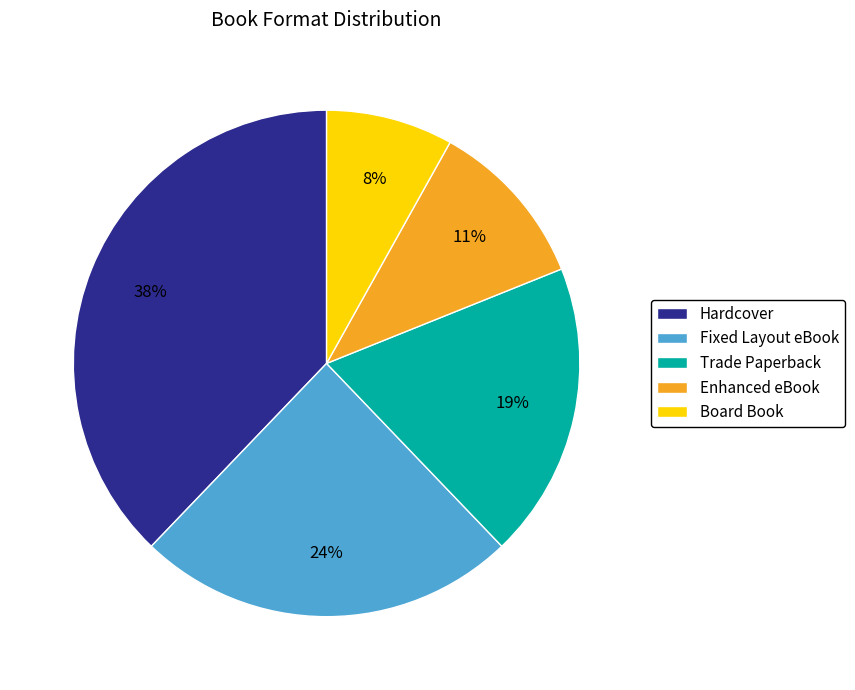

What is the ratio of the value at Fixed Layout eBook to the value at Enhanced eBook?

2.2